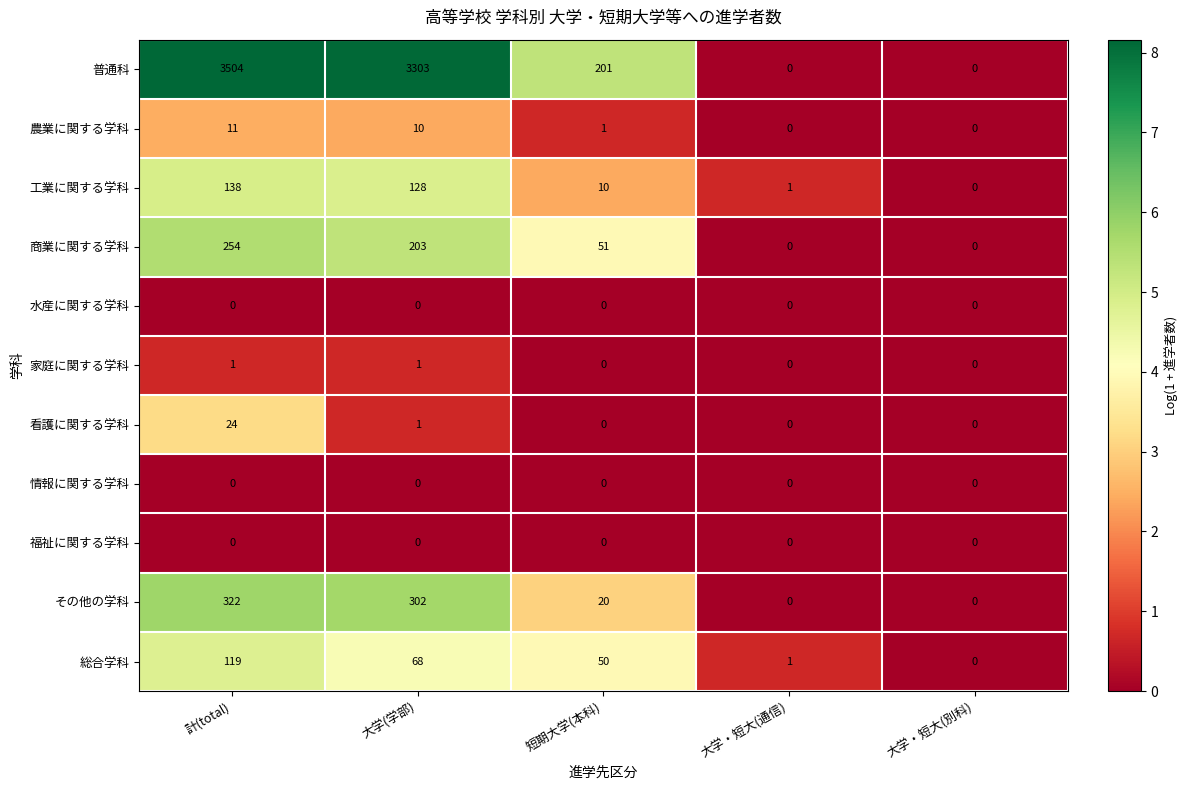

What is the sum of the 総合学科 values at 計(total) and 大学(学部)?

187